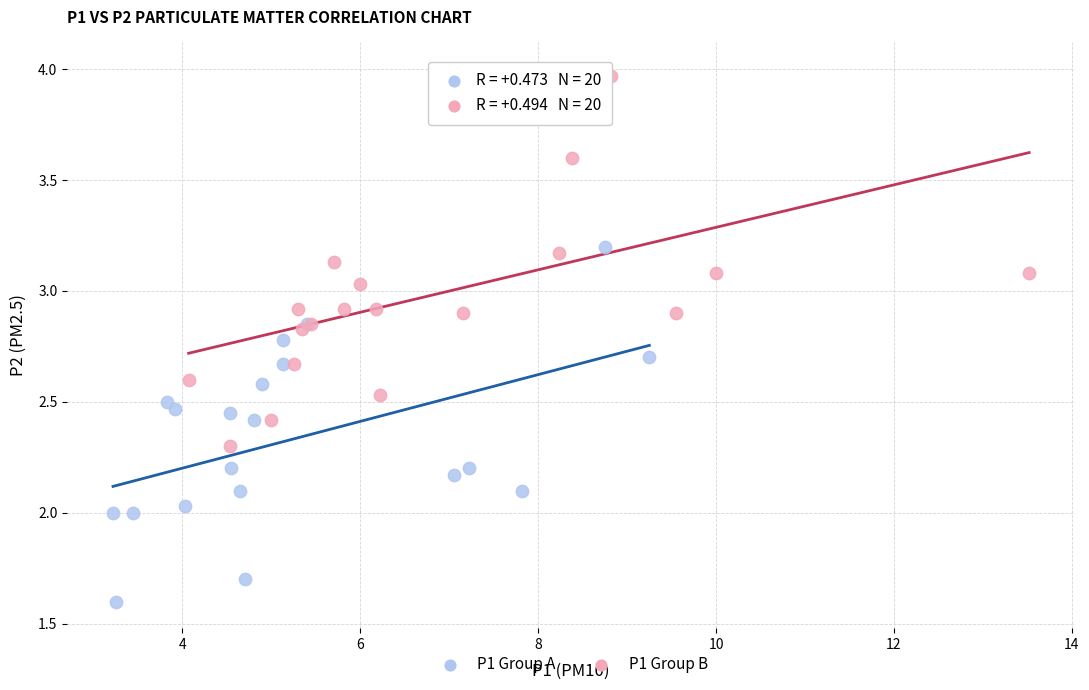

Which series contains the highest Y value?

P1 Group B